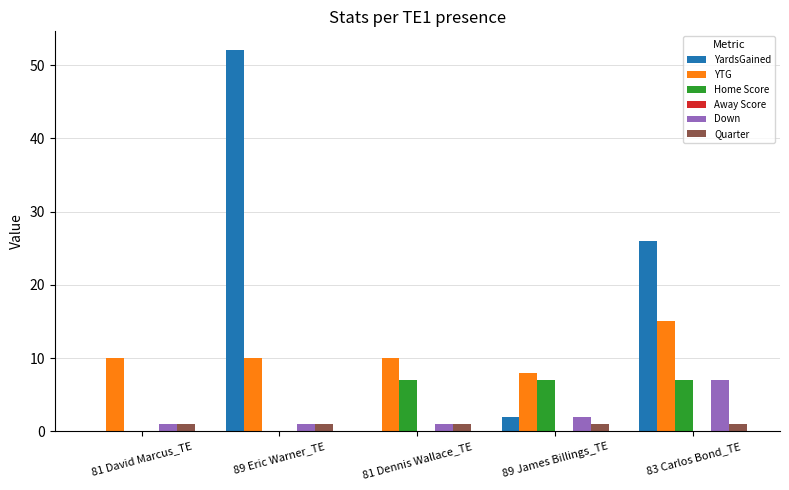

Which category has the highest value in the YardsGained series?

89 Eric Warner_TE